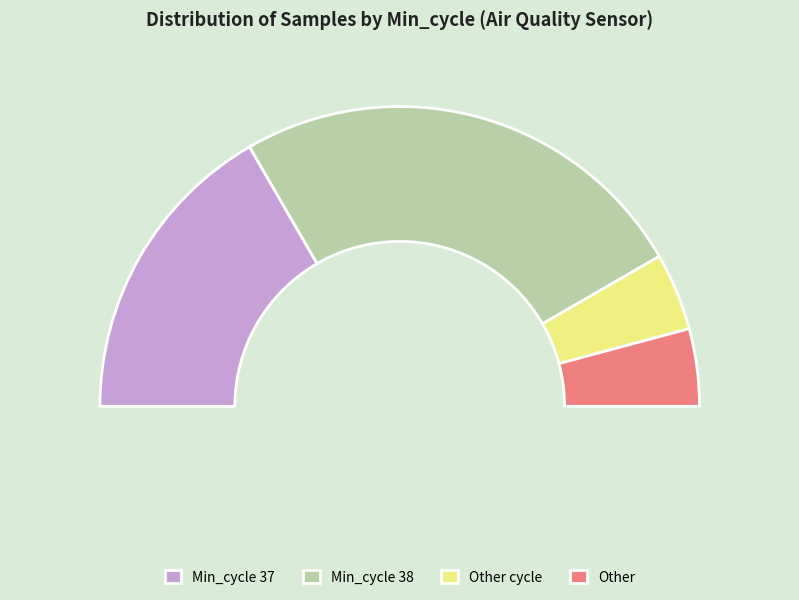

Rank the categories by value from lowest to highest.

37, 38, 37, 38, 37, 37, 38, 38, 38, 38